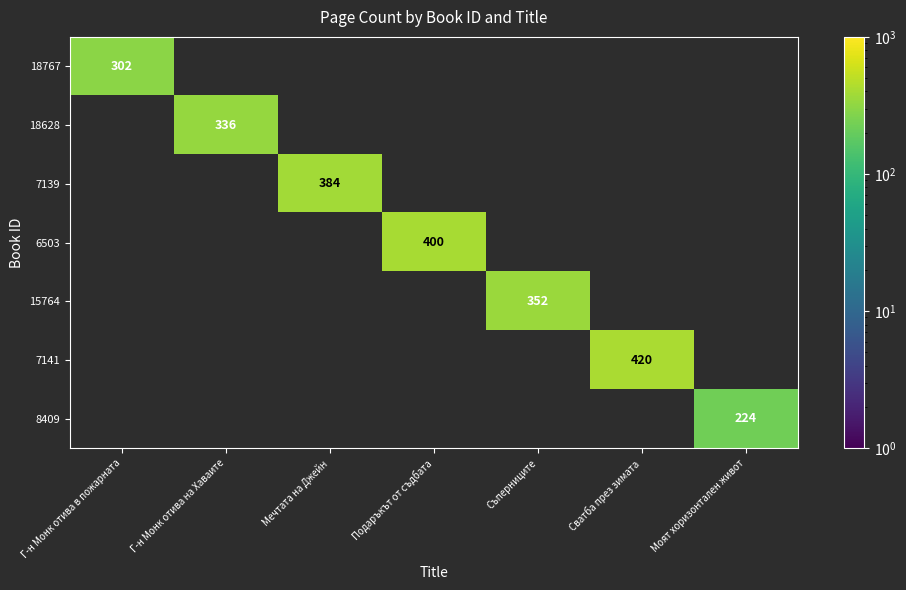

Is it true that 7141 equals 191 at Сватба през зимата?

False